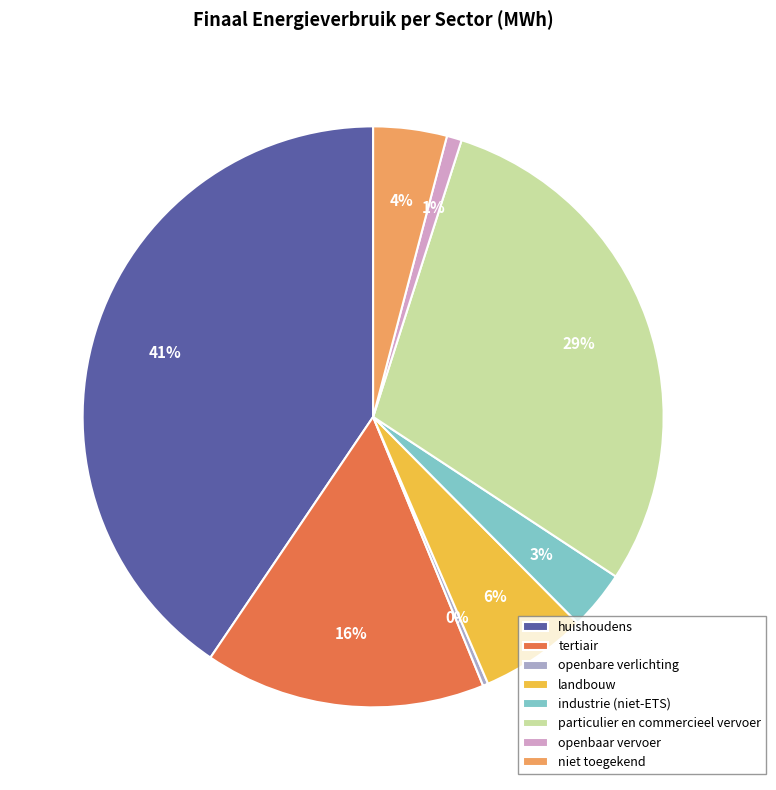

To the nearest percent, what is the difference between the openbaar vervoer and industrie (niet-ETS) slice percentages?

2%